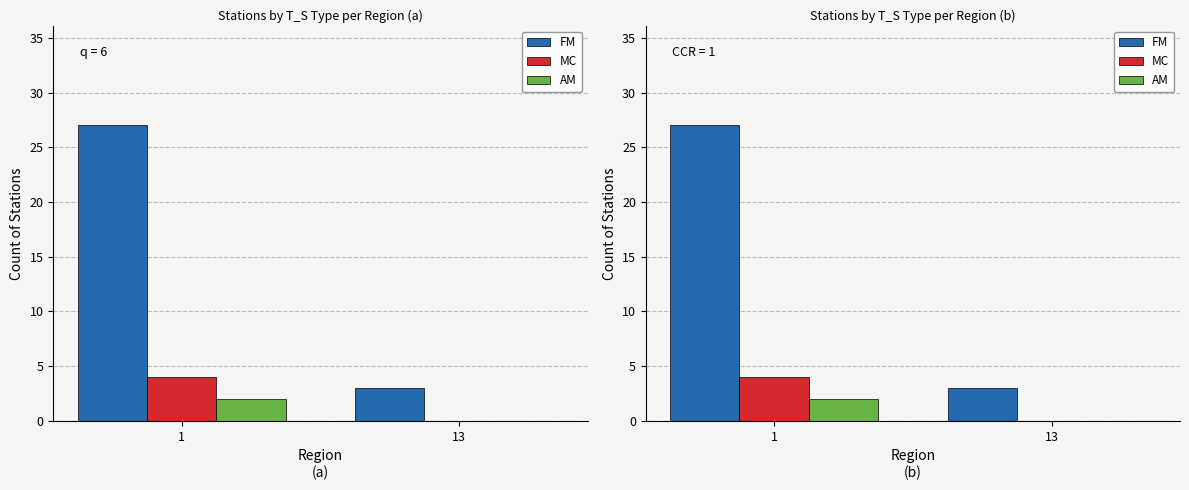

At how many categories does at least one series exceed 23?

1